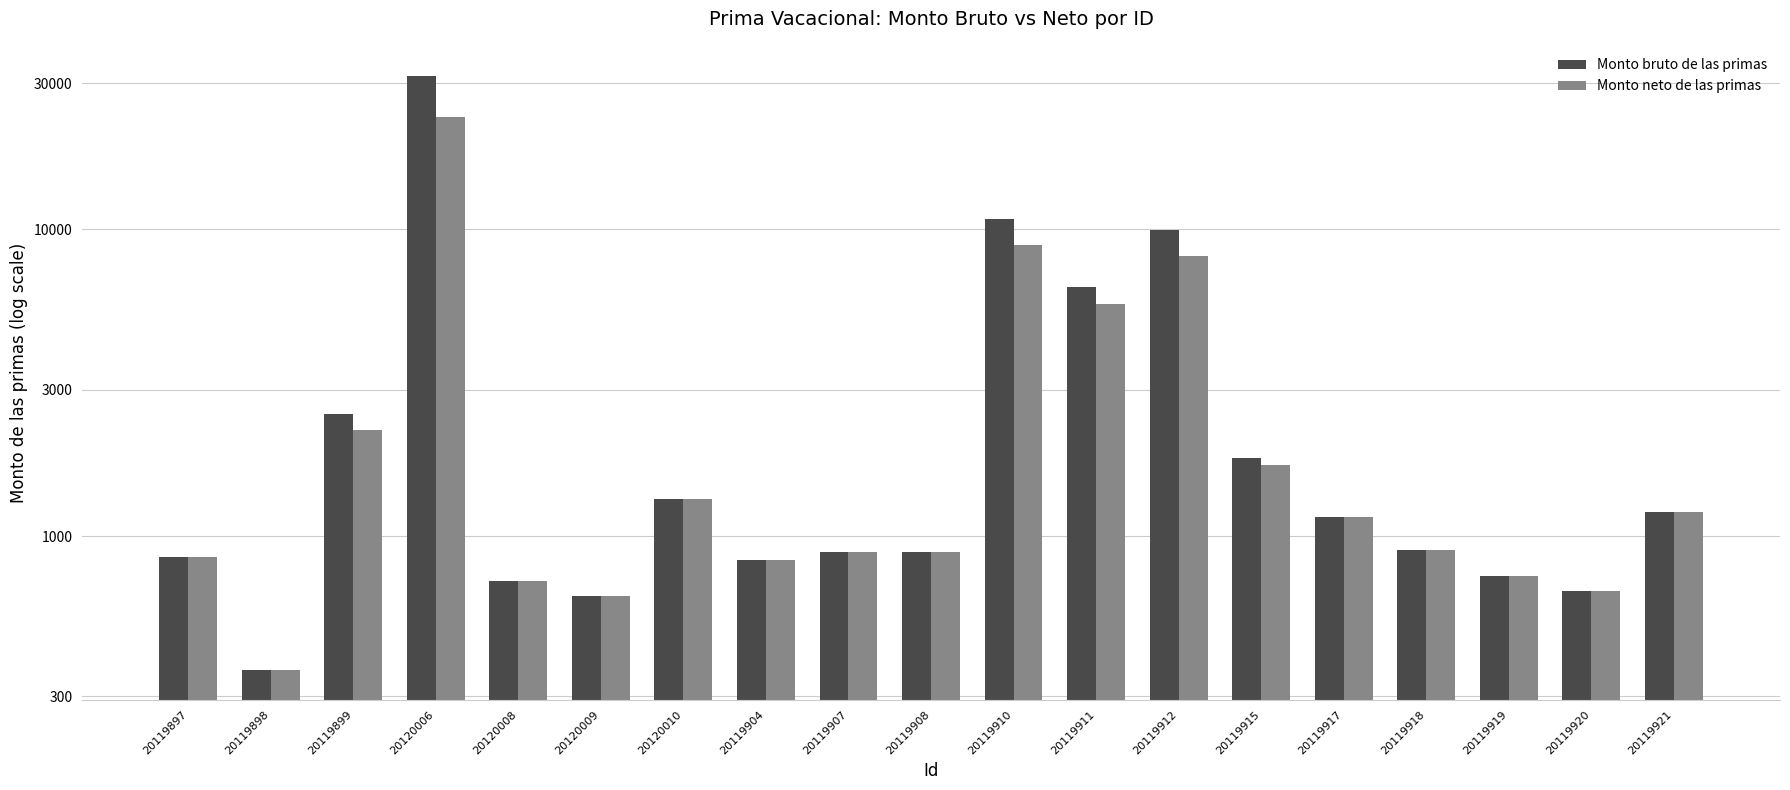

At which label does Monto neto de las primas first exceed 901?

20119899